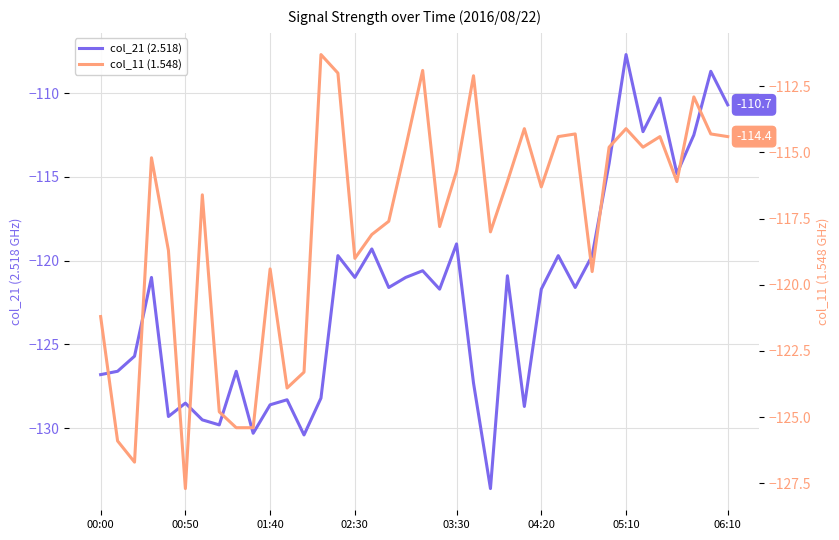

What are all the series names shown in the legend?

col_21 (2.518), col_11 (1.548)